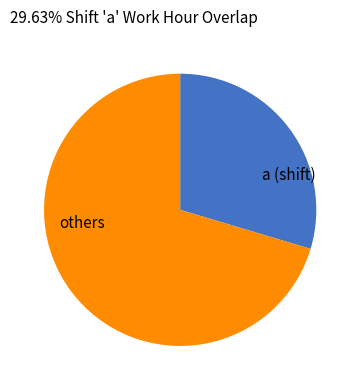

Is there any slice that represents more than half of the pie?

Yes